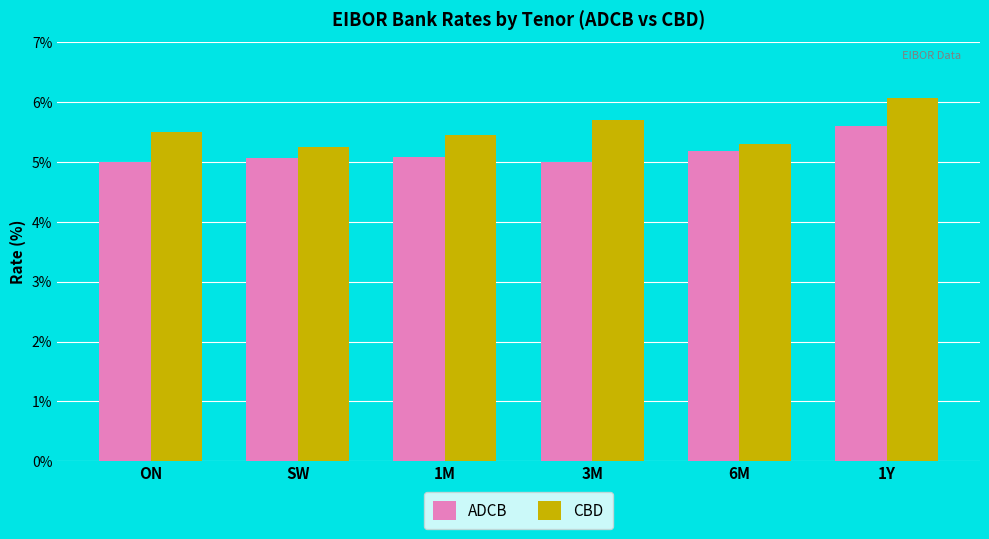

What is the maximum value for ADCB?

5.6